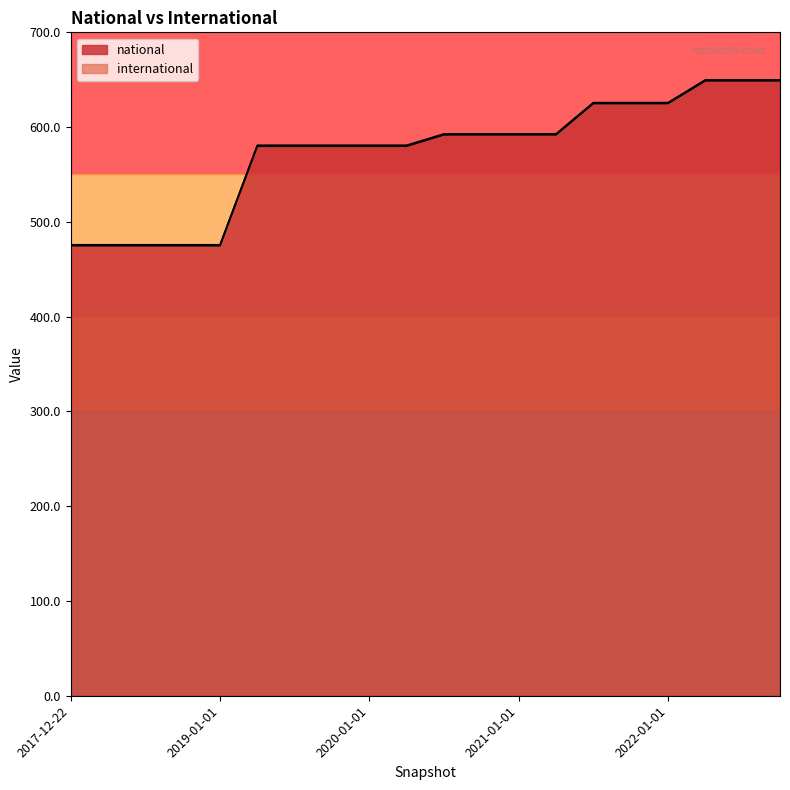

Does the chart have visible grid lines?

No